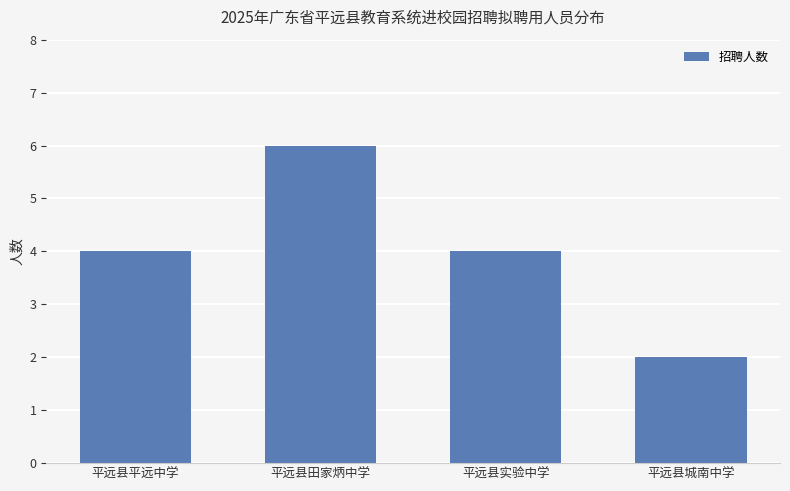

Which label corresponds to the largest value in the chart?

平远县田家炳中学